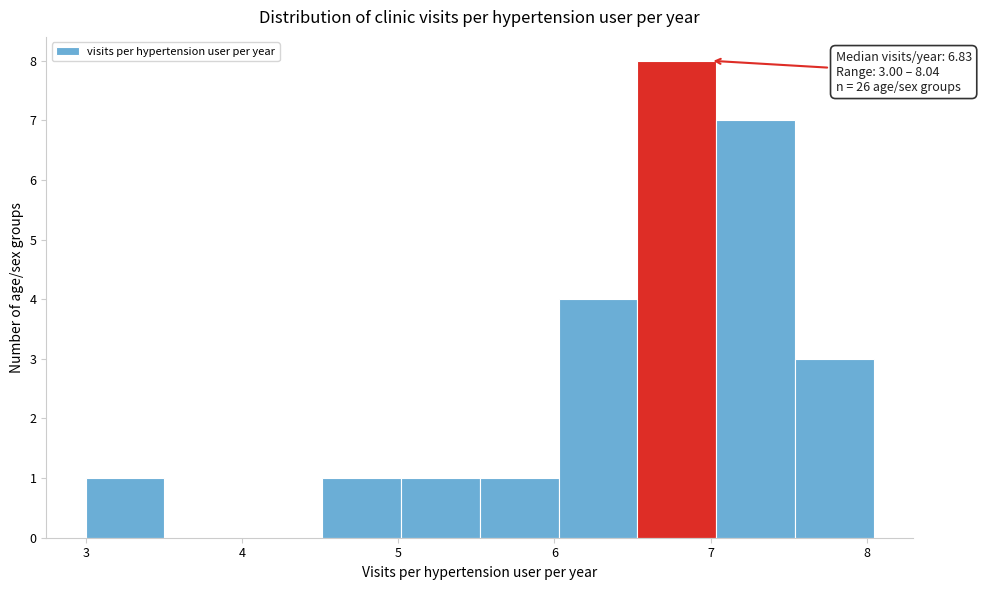

Which range on the x-axis has the tallest bar?

6.5 to 7.0